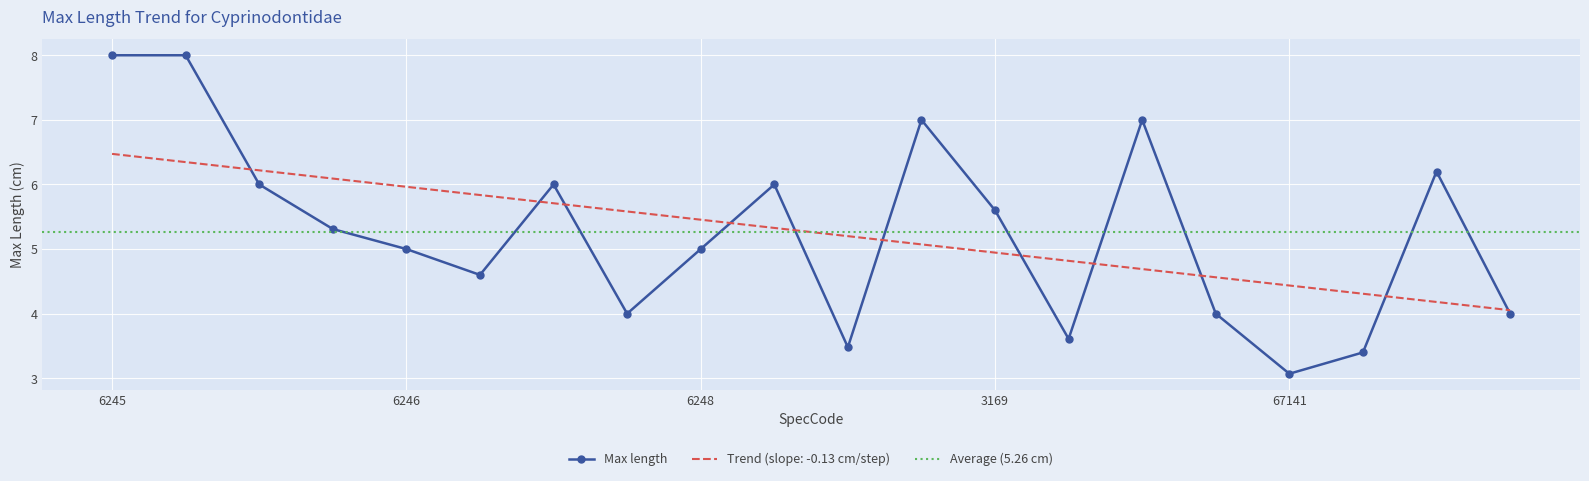

Where is the first local minimum?

61505